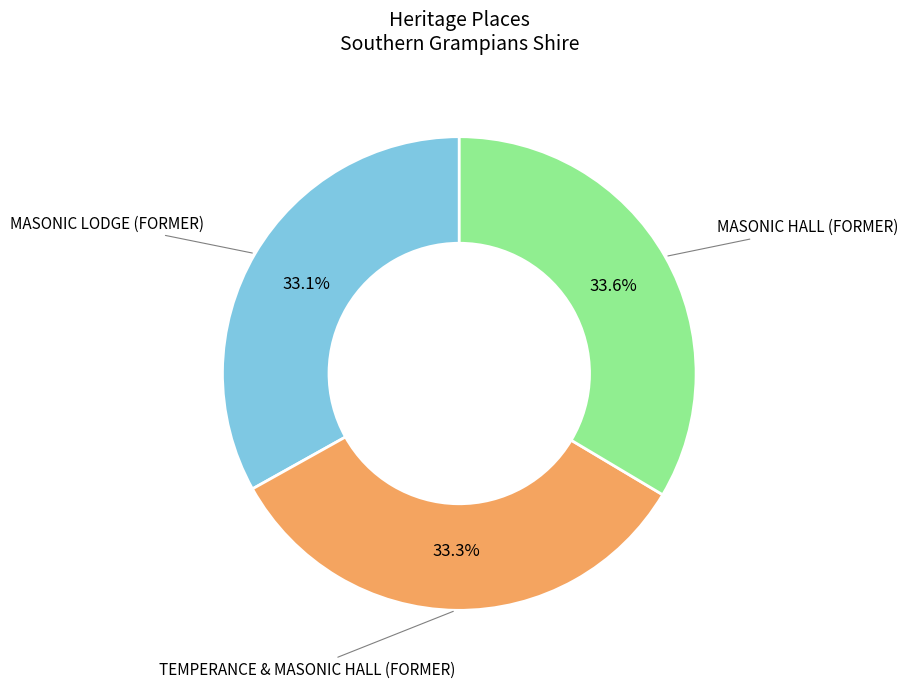

Is there any slice that represents more than half of the pie?

No